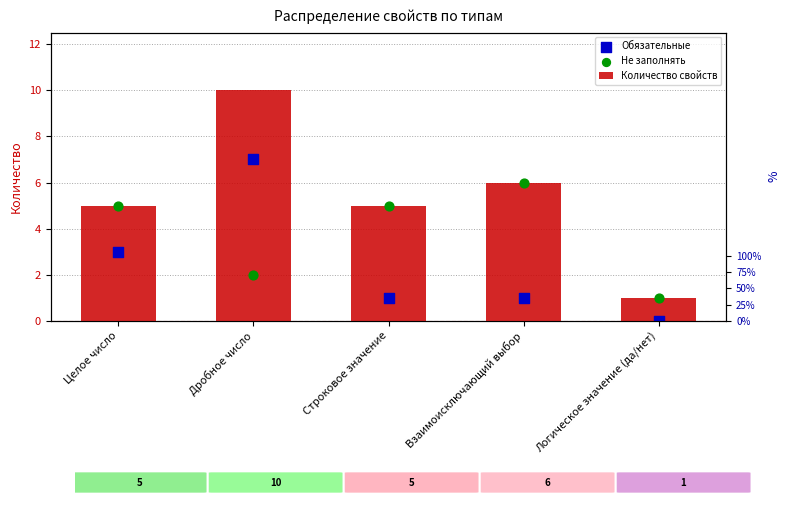

At how many categories does at least one series exceed 9?

1